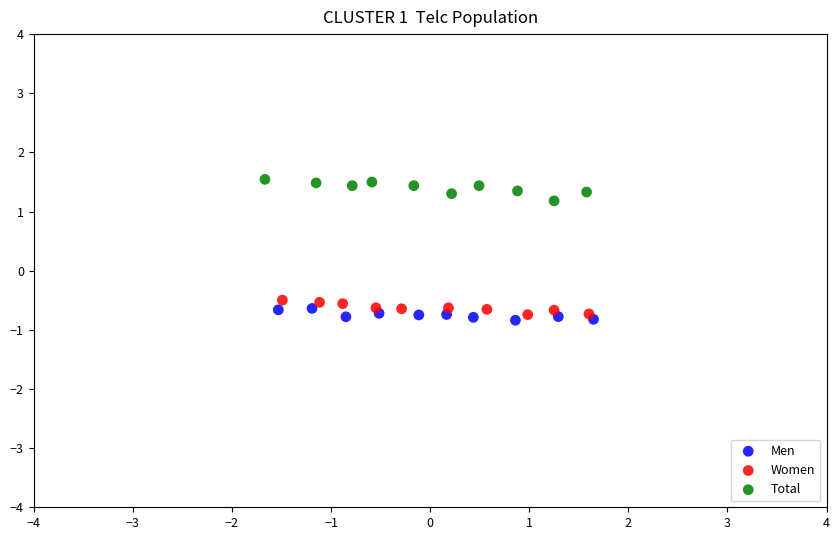

Which series reaches the maximum Y coordinate?

Total